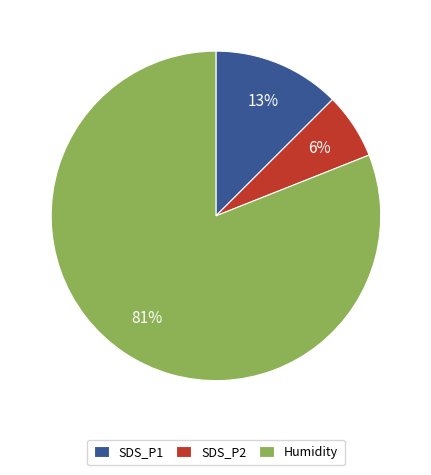

Which slice represents more than half of the pie?

Humidity